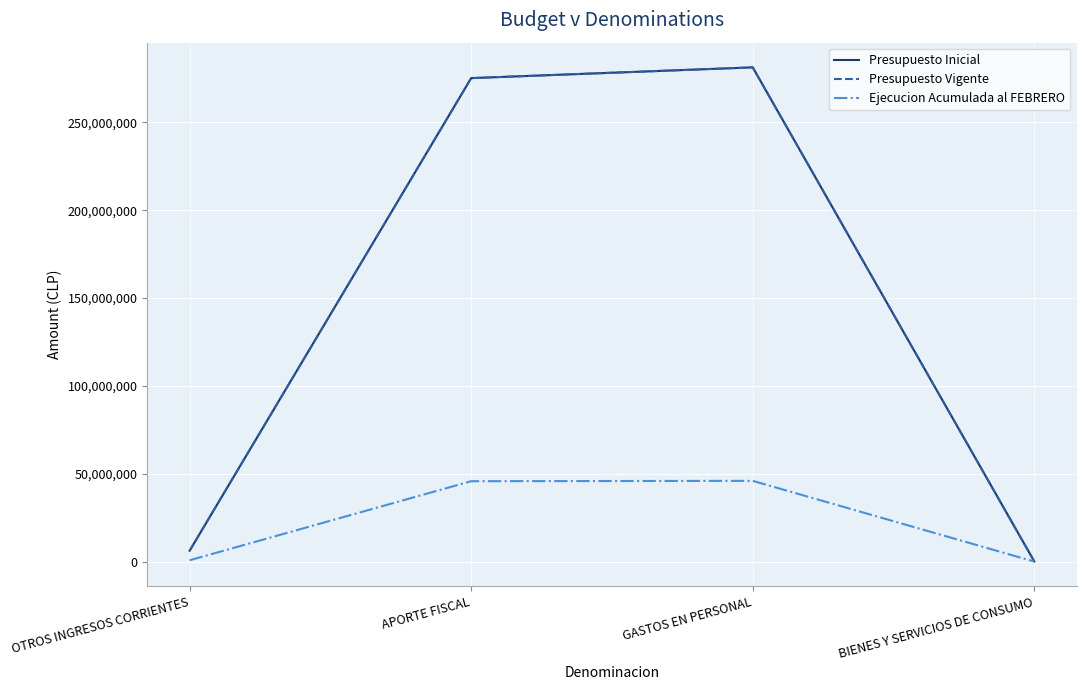

Does the chart have visible grid lines?

Yes